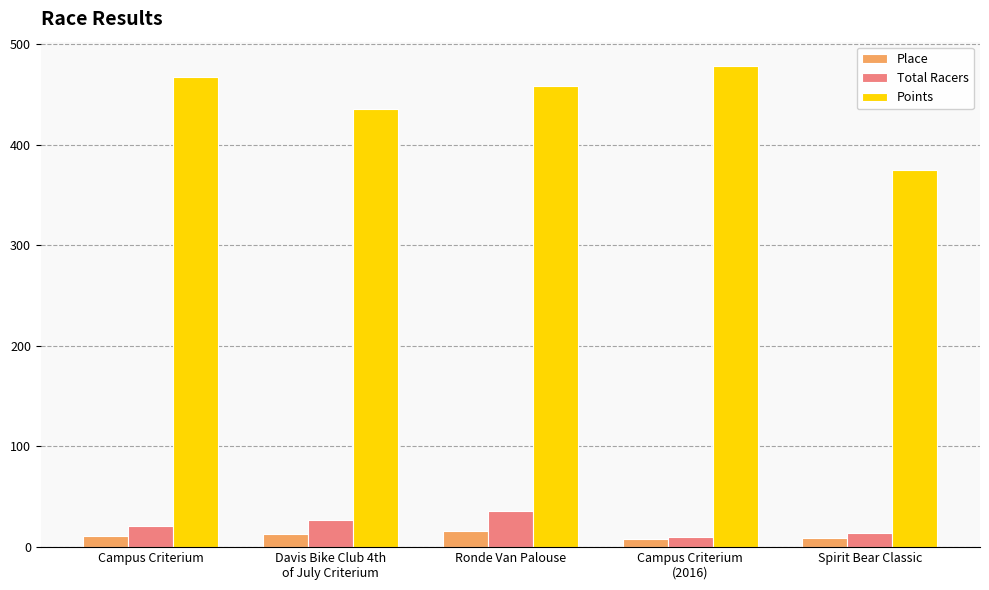

True or false: Place has a value of 16.0 at Ronde Van Palouse.

True